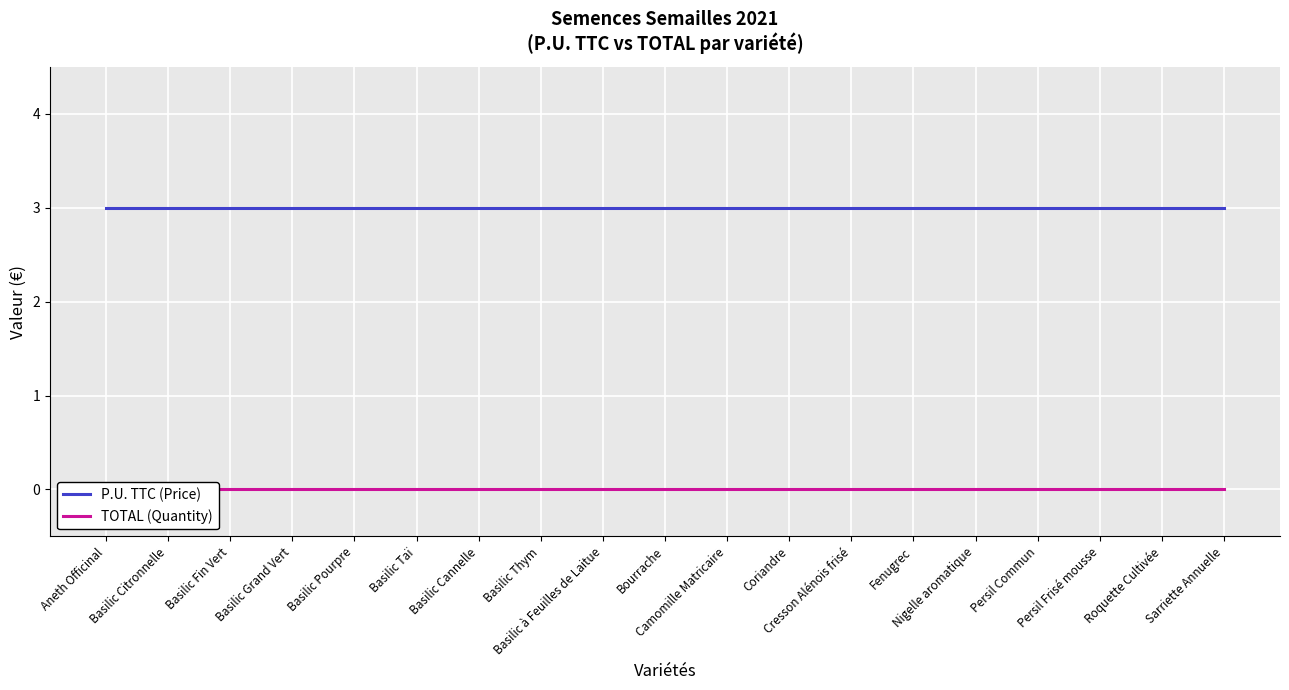

Reading right to left, what are all the values shown in this chart?

P.U. TTC (Price): Sarriette Annuelle=3	Roquette Cultivée=3	Persil Frisé mousse=3	Persil Commun=3	Nigelle aromatique=3	Fenugrec=3	Cresson Alénois frisé=3	Coriandre=3	Camomille Matricaire=3	Bourrache=3	Basilic à Feuilles de Laitue=3	Basilic Thym=3	Basilic Cannelle=3	Basilic Taï=3	Basilic Pourpre=3	Basilic Grand Vert=3	Basilic Fin Vert=3	Basilic Citronnelle=3	Aneth Officinal=3
TOTAL (Quantity): Sarriette Annuelle=0	Roquette Cultivée=0	Persil Frisé mousse=0	Persil Commun=0	Nigelle aromatique=0	Fenugrec=0	Cresson Alénois frisé=0	Coriandre=0	Camomille Matricaire=0	Bourrache=0	Basilic à Feuilles de Laitue=0	Basilic Thym=0	Basilic Cannelle=0	Basilic Taï=0	Basilic Pourpre=0	Basilic Grand Vert=0	Basilic Fin Vert=0	Basilic Citronnelle=0	Aneth Officinal=0